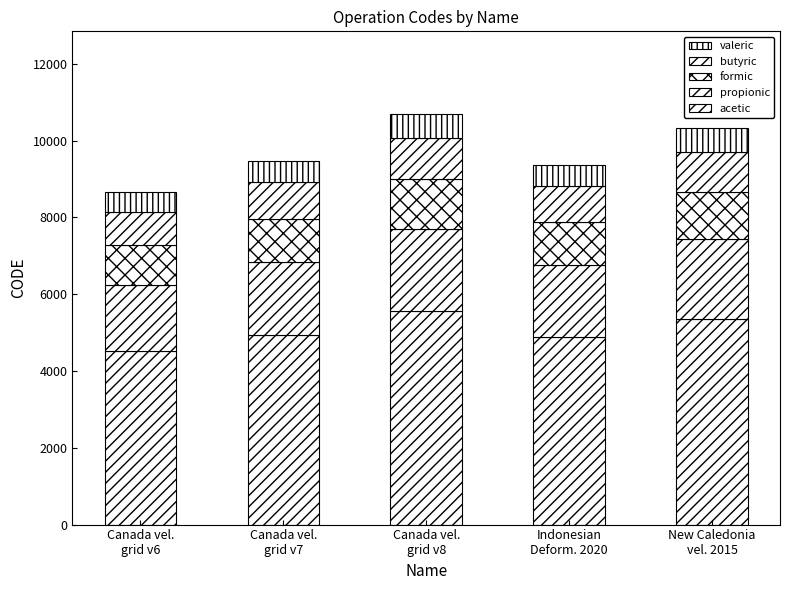

How many distinct data groups are displayed?

5